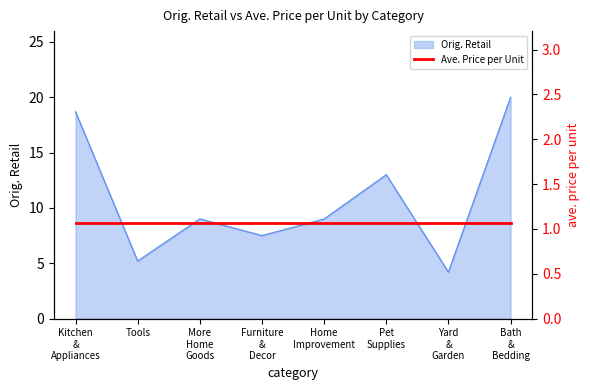

What position from the right is Yard & Garden?

2